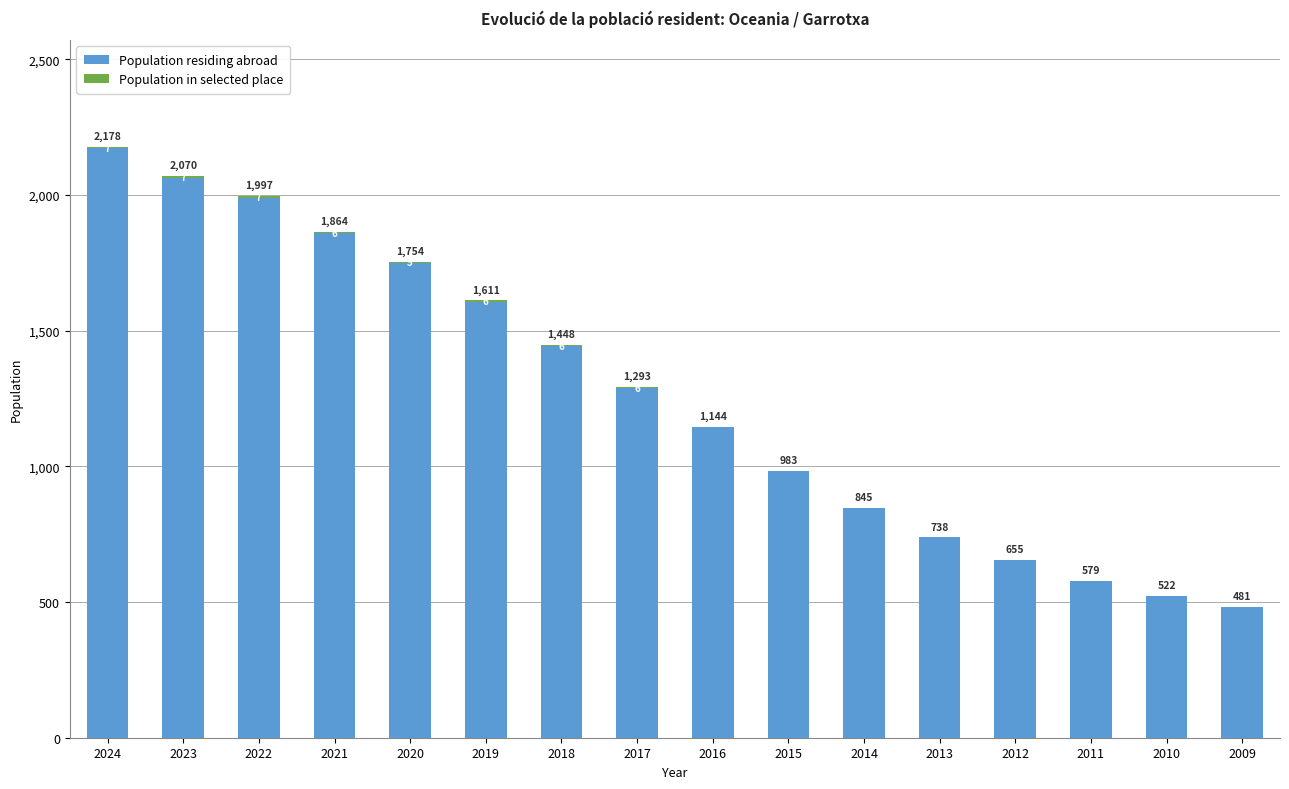

What is the total value across all series at 2018?

1448